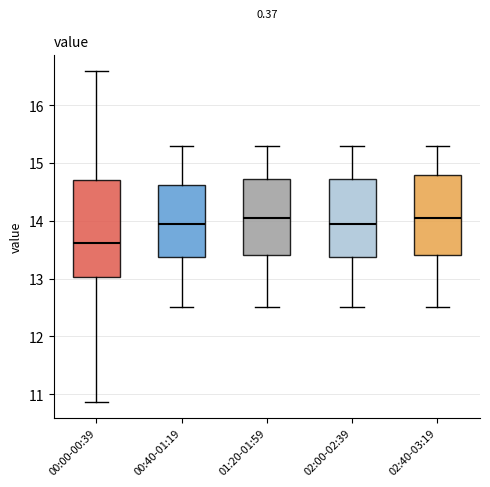

Where does the lower whisker of the box for 00:40-01:19 end on the y-axis? The values are not printed on the chart, so give them approximately, as read against the axis.

12.5